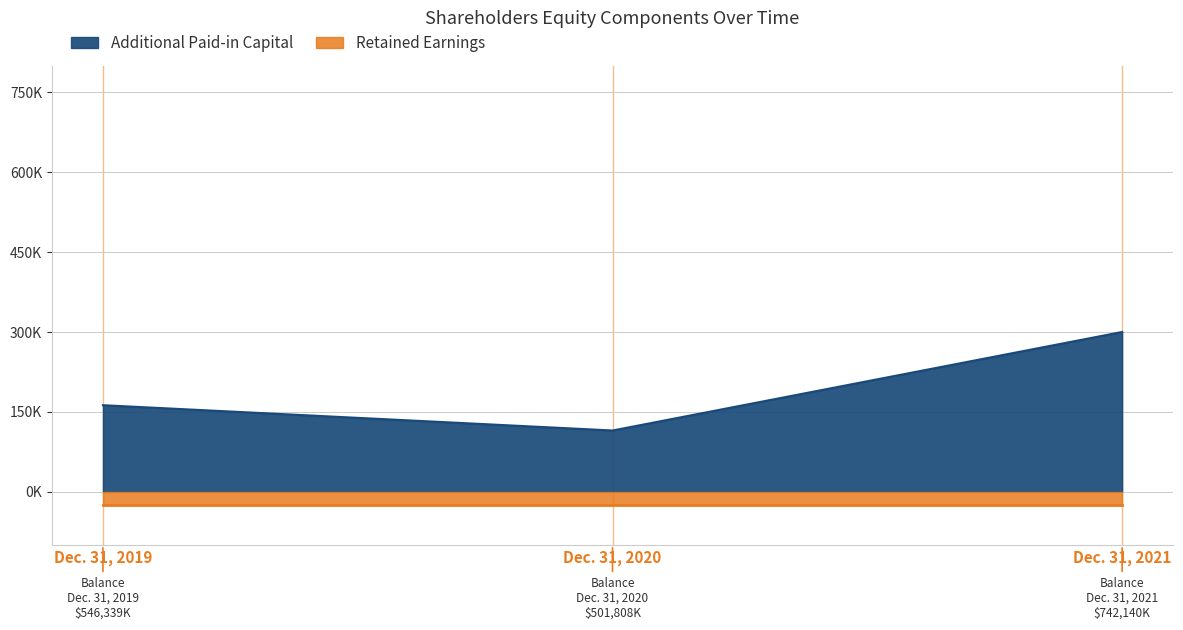

List the labels in order of value, largest first.

Dec. 31, 2021, Dec. 31, 2019, Dec. 31, 2020